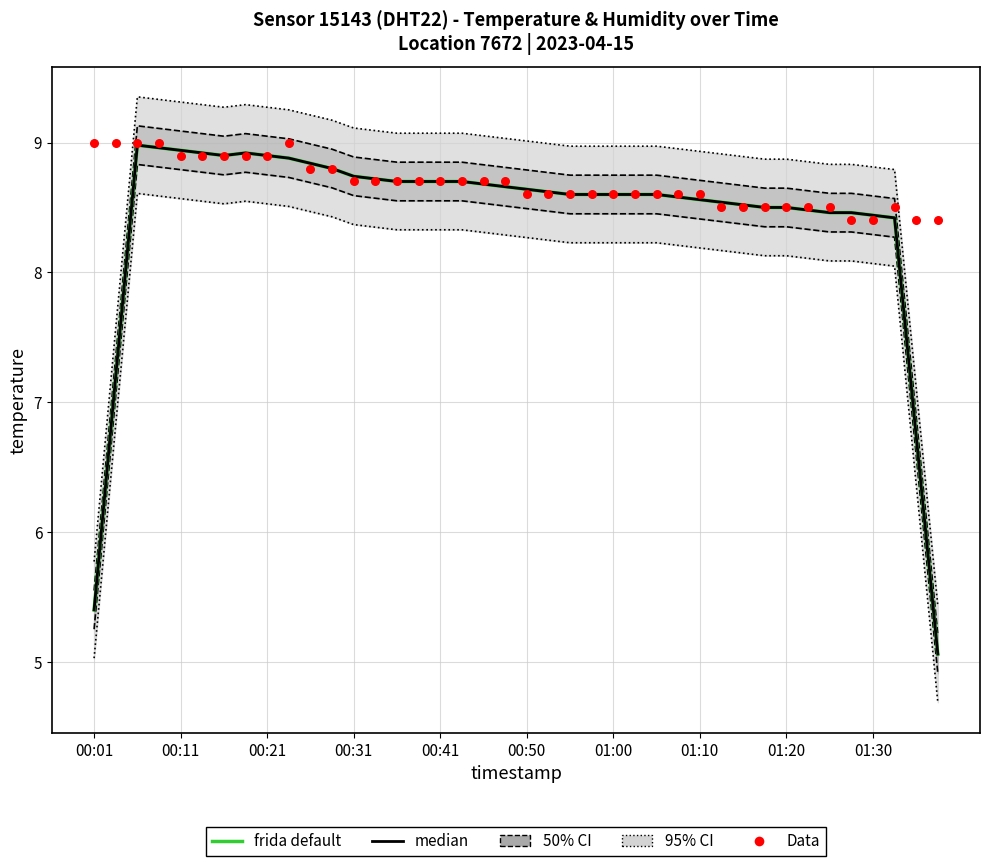

At which category is the sum across all series the highest?

00:21